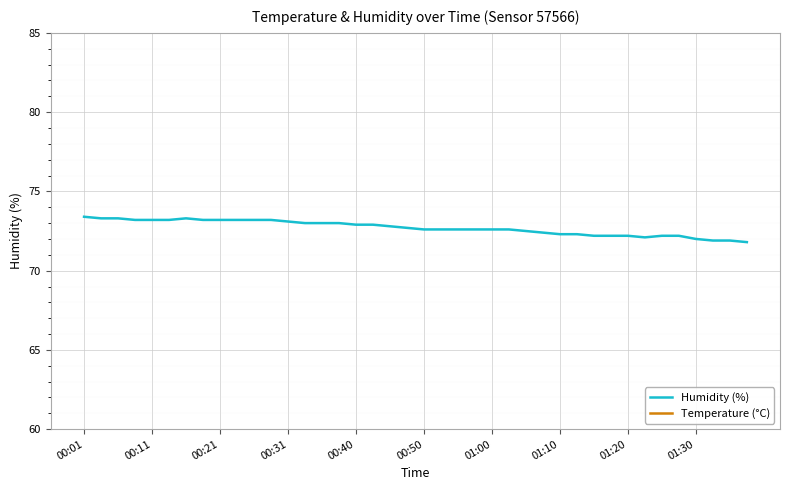

What is the minimum value for Humidity (%)?

71.8